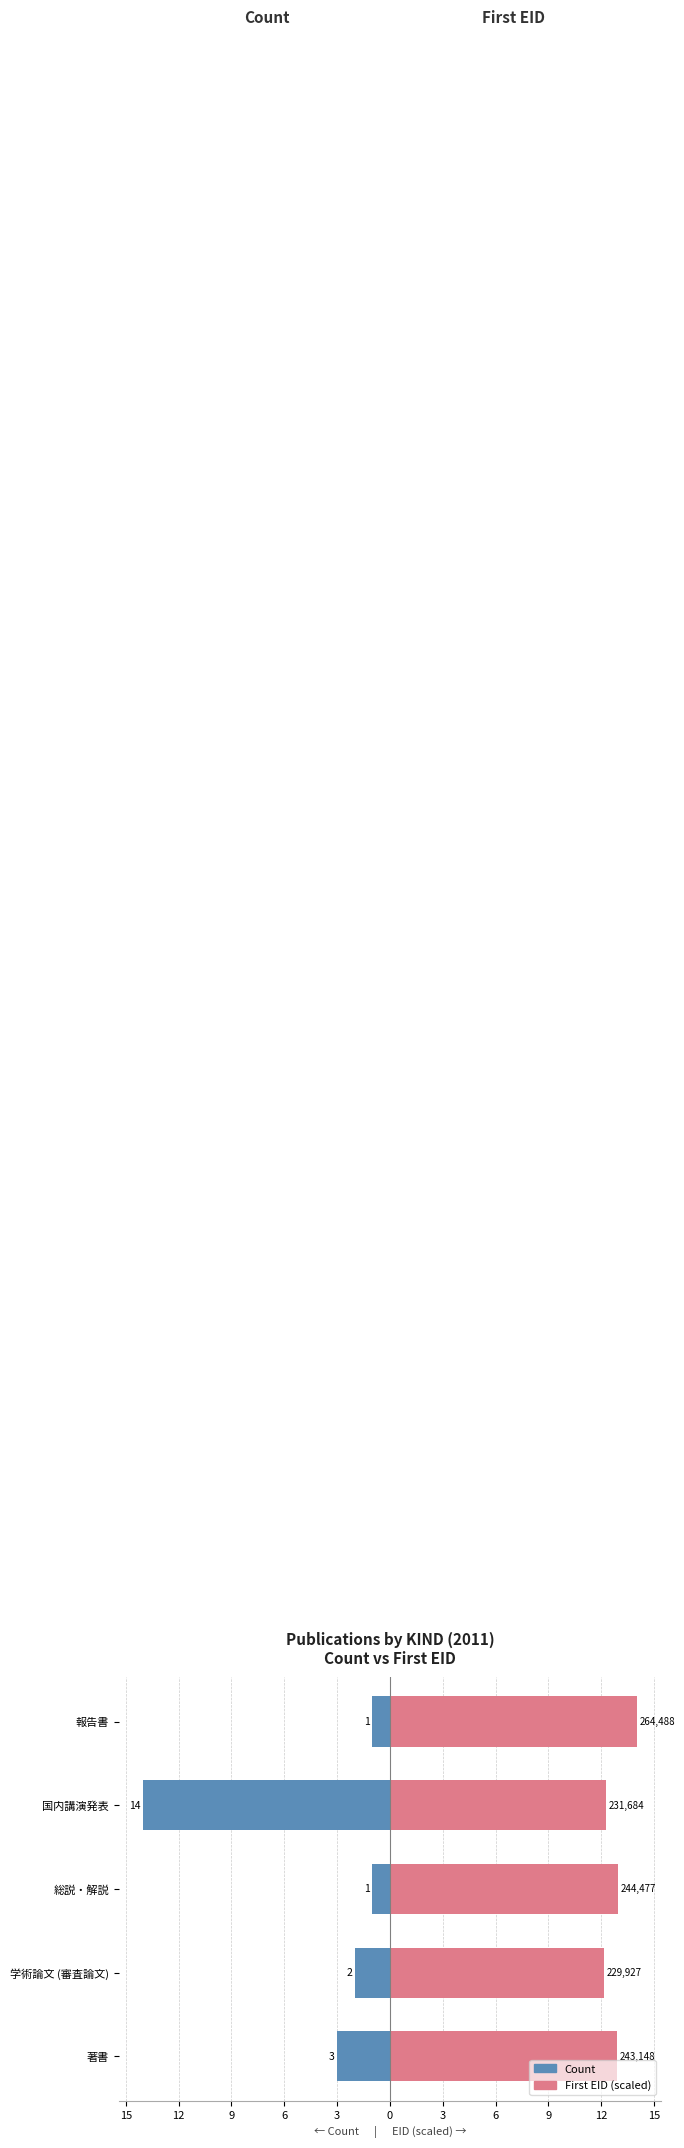

What is the greatest value displayed?

14.0